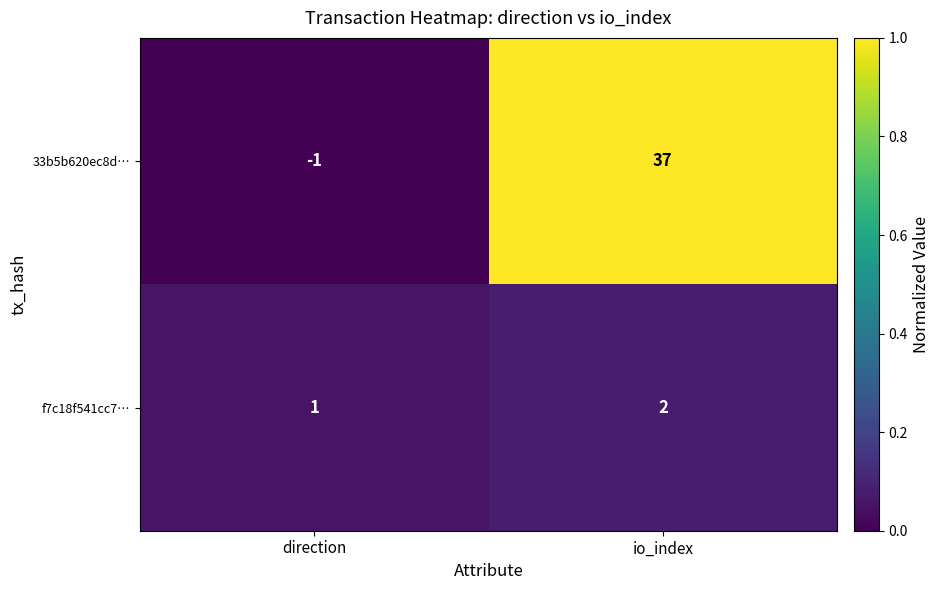

What is the sum of the 33b5b620ec8d… values at io_index and direction?

36